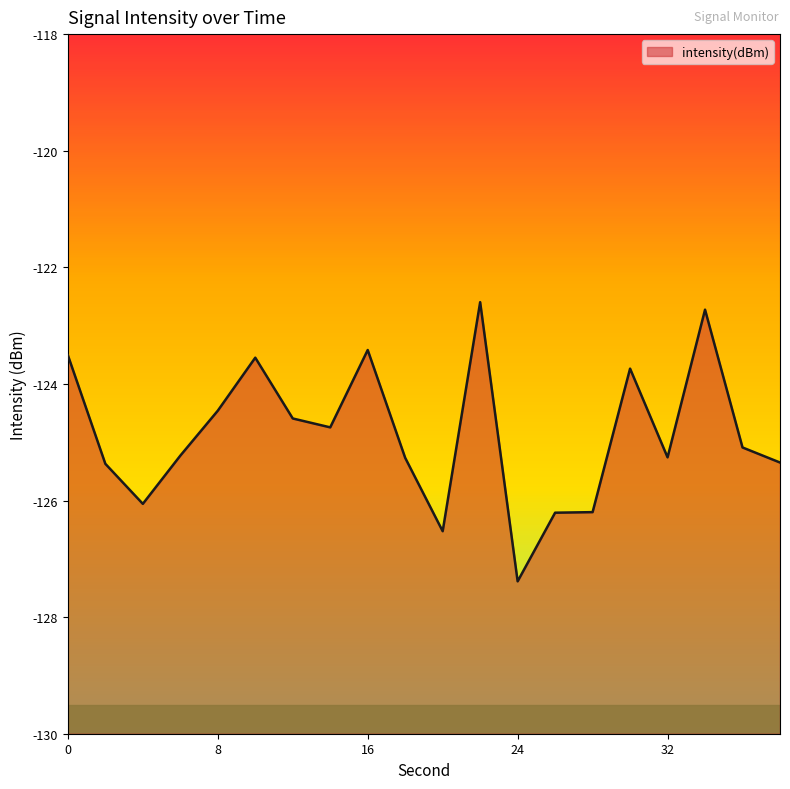

The value at 22 is -42.0. True or false?

False